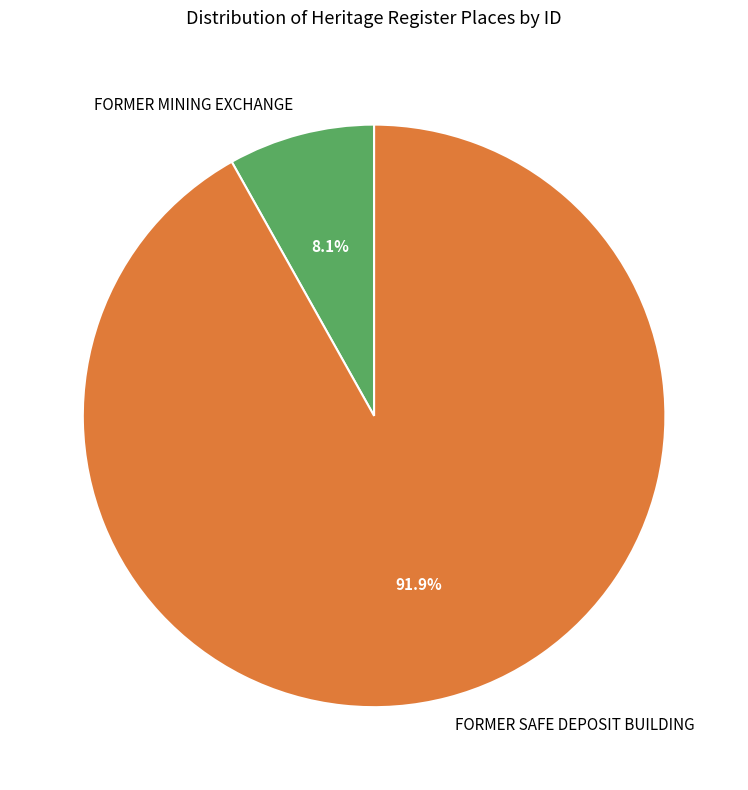

Is FORMER SAFE DEPOSIT BUILDING the majority of the pie?

Yes